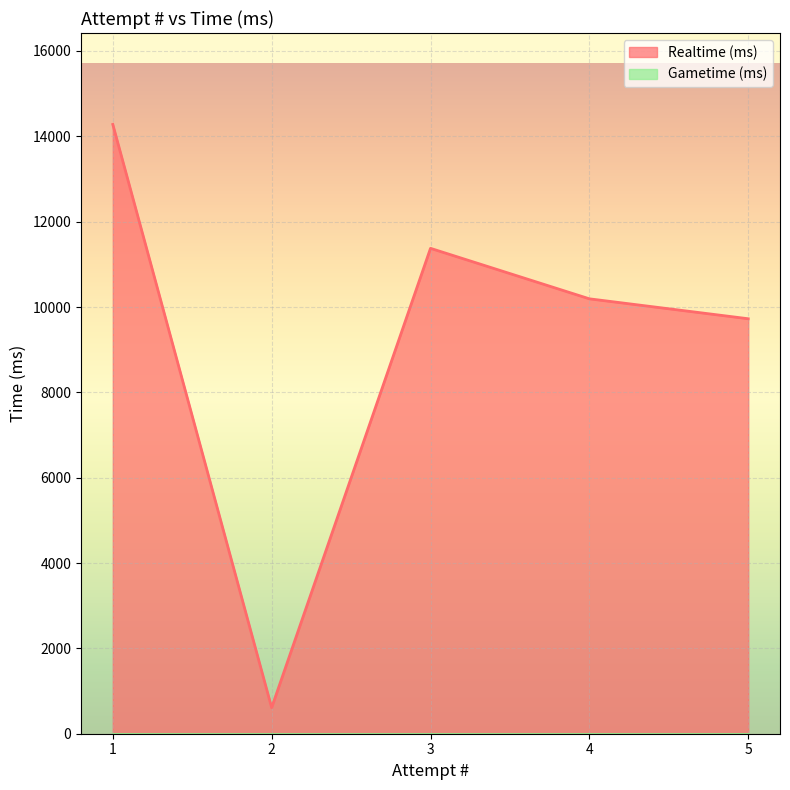

How many lines are shown in the chart?

2